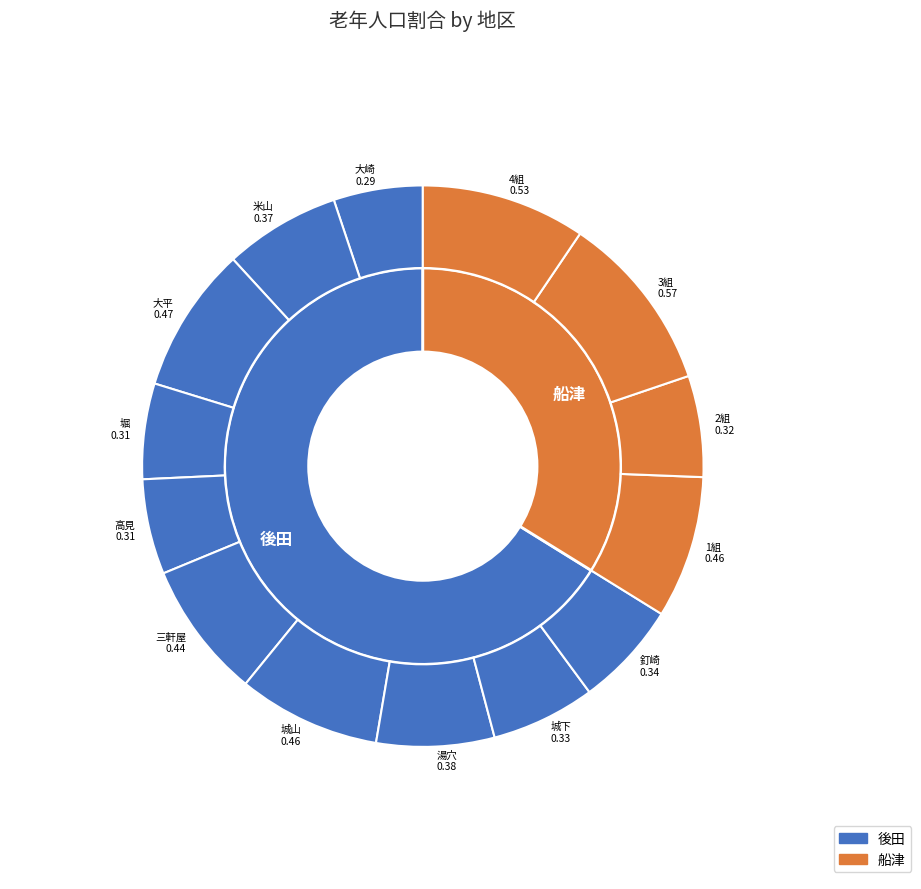

To the nearest percent, what is the average slice percentage?

7%